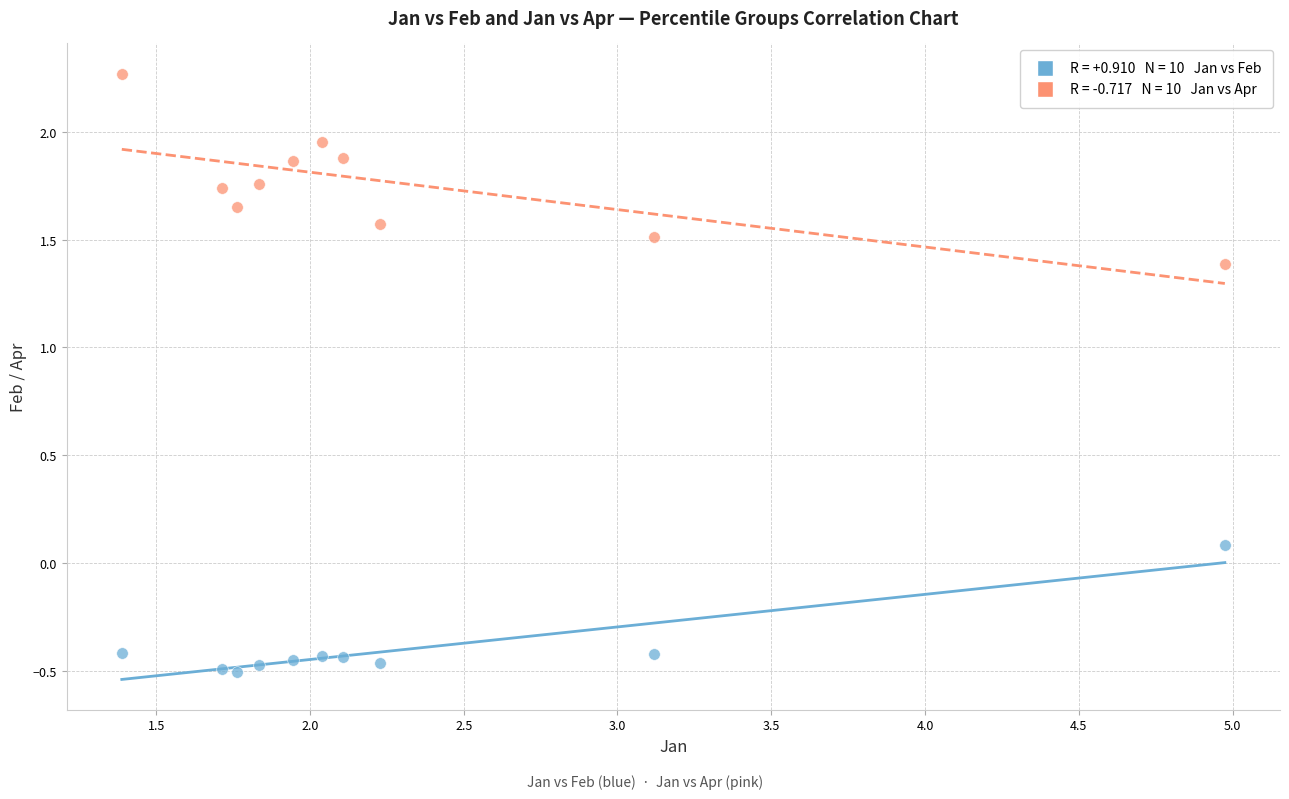

Across all data points, what is the range of Y values (max minus min)?

2.8